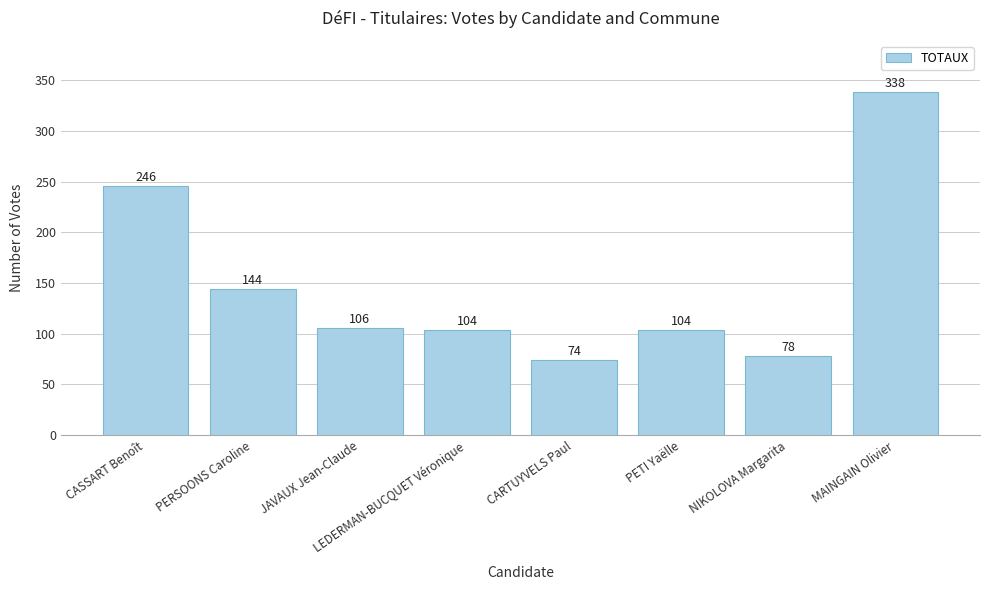

What is the label of the 2nd bar from the left?

PERSOONS Caroline